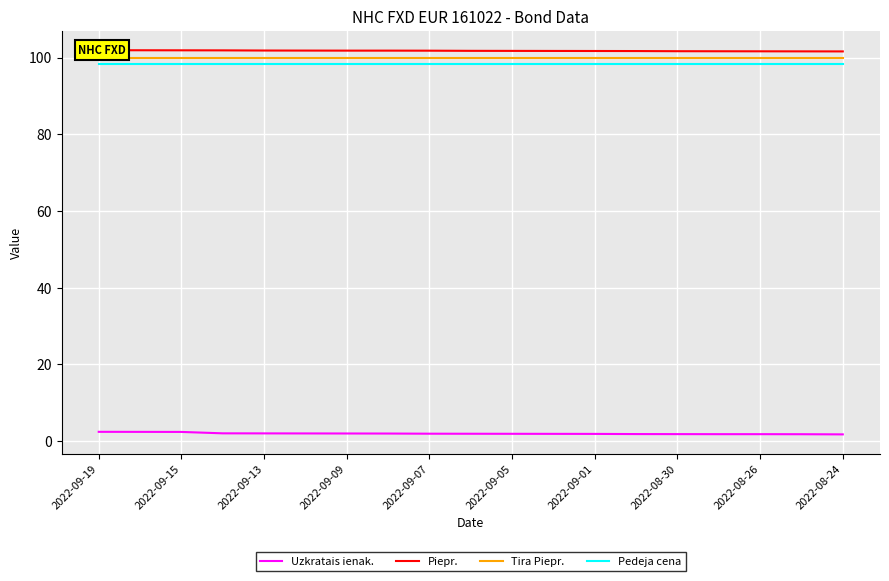

Reading right to left, transcribe all the data shown in this chart.

Uzkratais ienak.: 1.8	1.8	1.8	1.8	1.8	1.9	1.9	1.9	1.9	1.9	1.9	2.0	2.0	2.0	2.0	2.0	2.4	2.4	2.4
Piepr.: 101.6	101.6	101.6	101.7	101.7	101.7	101.7	101.7	101.8	101.8	101.8	101.8	101.8	101.8	101.9	101.9	101.9	101.9	101.9
Tira Piepr.: 100.0	100.0	100.0	100.0	100.0	100.0	100.0	100.0	100.0	100.0	100.0	100.0	100.0	100.0	100.0	100.0	100.0	100.0	100.0
Pedeja cena: 98.2	98.2	98.2	98.2	98.2	98.2	98.2	98.2	98.2	98.2	98.2	98.2	98.2	98.2	98.2	98.2	98.2	98.2	98.2